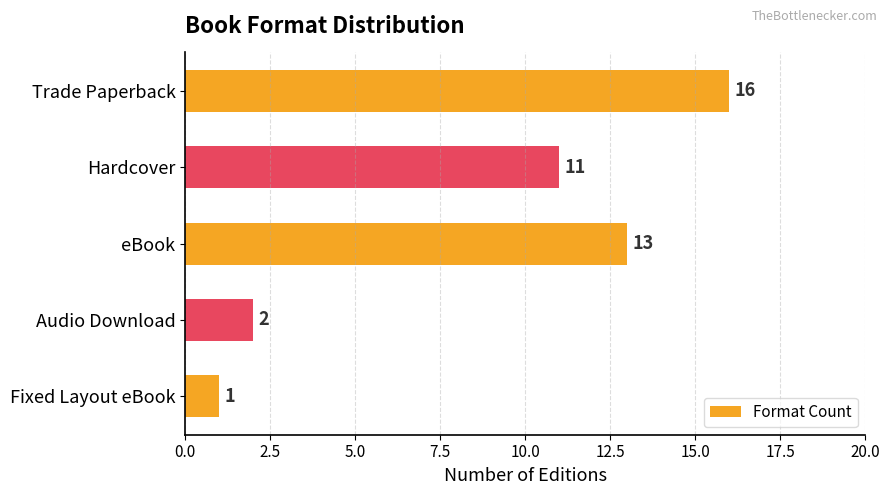

Approximately how many times larger is the value at Fixed Layout eBook compared to Audio Download?

0.5